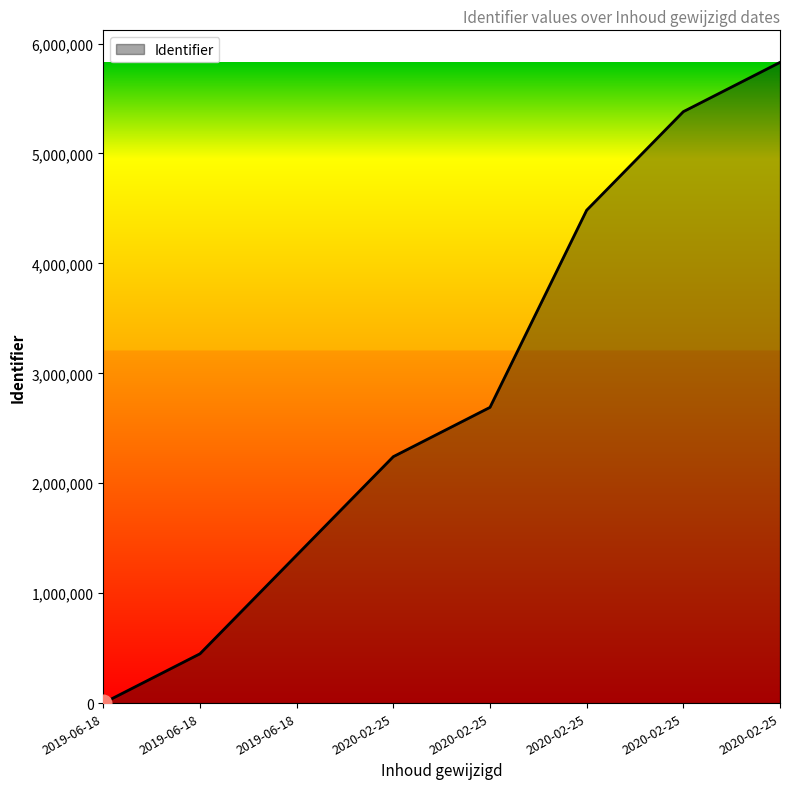

Is this an area chart (filled region under the line)?

Yes